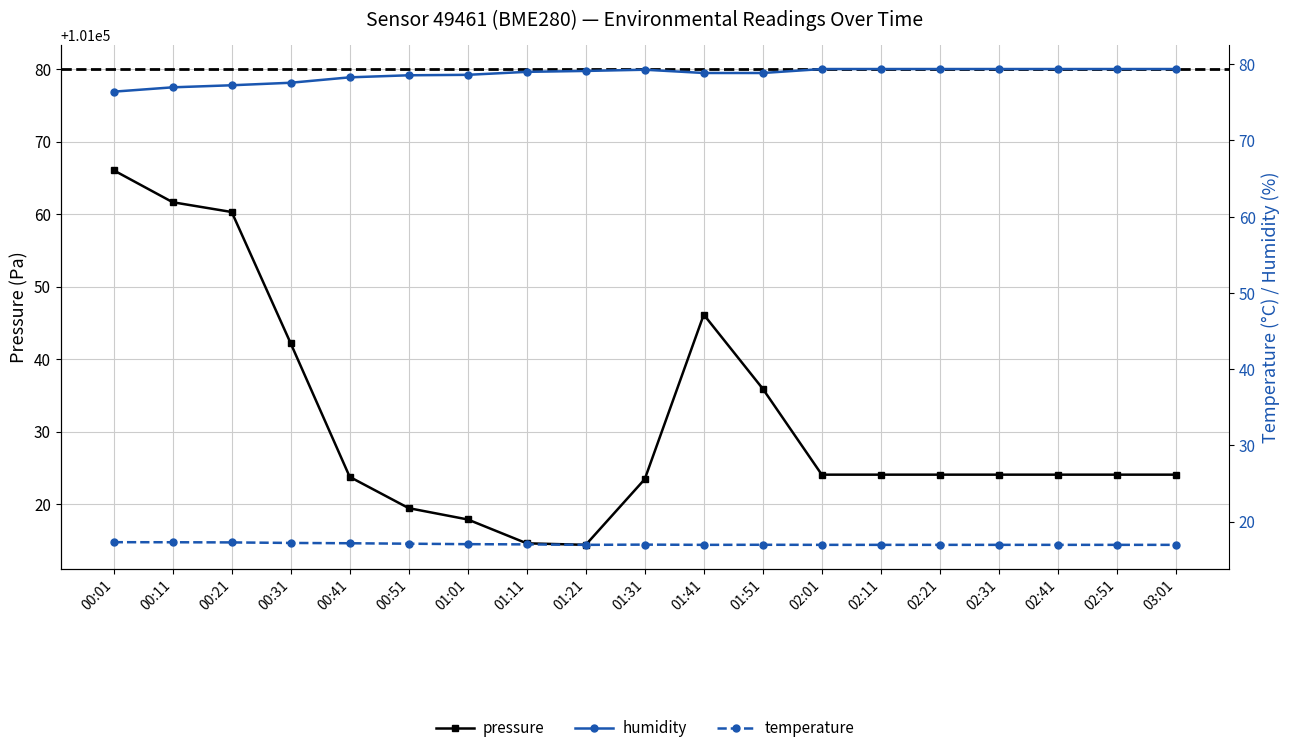

Reading left to right, what are all the values shown in this chart?

pressure: 101066.0	101061.6	101060.3	101042.2	101023.8	101019.4	101017.9	101014.6	101014.4	101023.4	101046.1	101035.9	101024.1	101024.1	101024.1	101024.1	101024.1	101024.1	101024.1
humidity: 76.4	77.0	77.2	77.6	78.3	78.5	78.6	79.0	79.1	79.3	78.8	78.8	79.4	79.4	79.4	79.4	79.4	79.4	79.4
temperature: 17.3	17.3	17.3	17.2	17.1	17.1	17.0	17.0	16.9	17.0	16.9	16.9	16.9	16.9	16.9	16.9	16.9	16.9	16.9